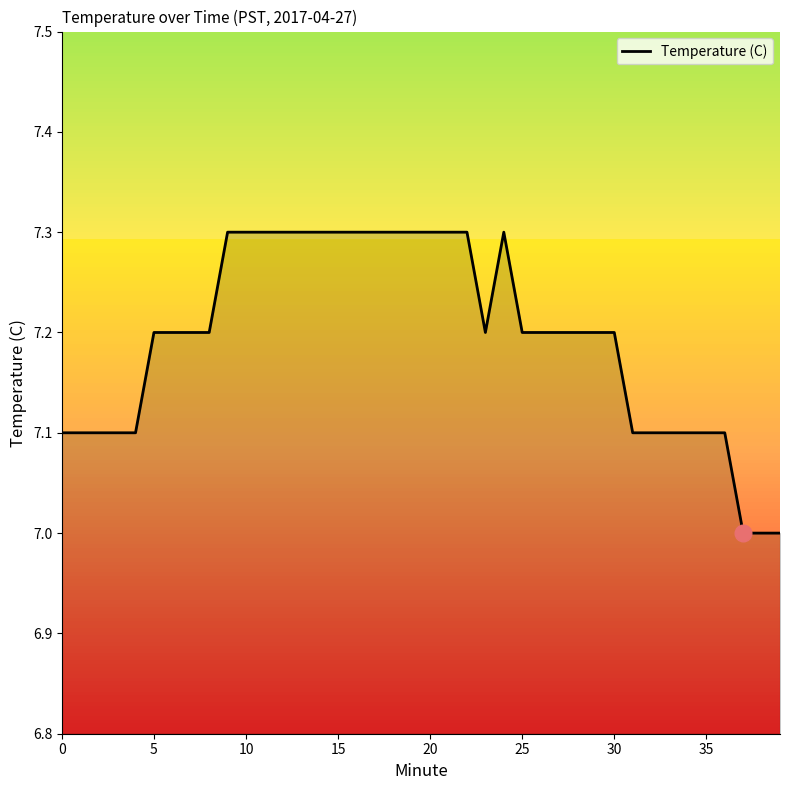

What is the maximum value shown in the chart?

7.3